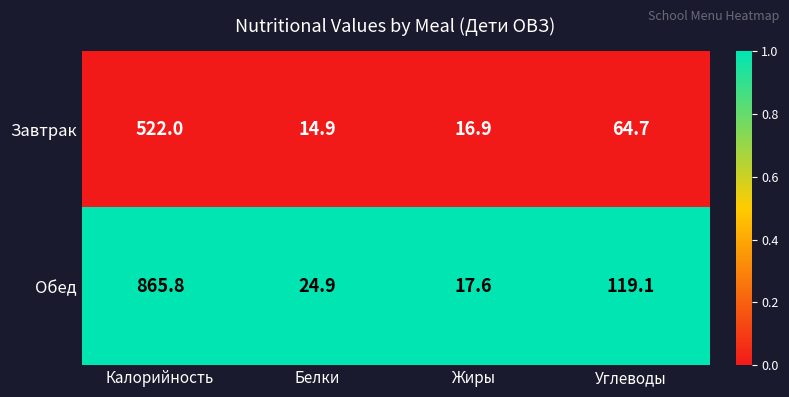

List the series in order of their overall mean, lowest first.

Завтрак, Обед